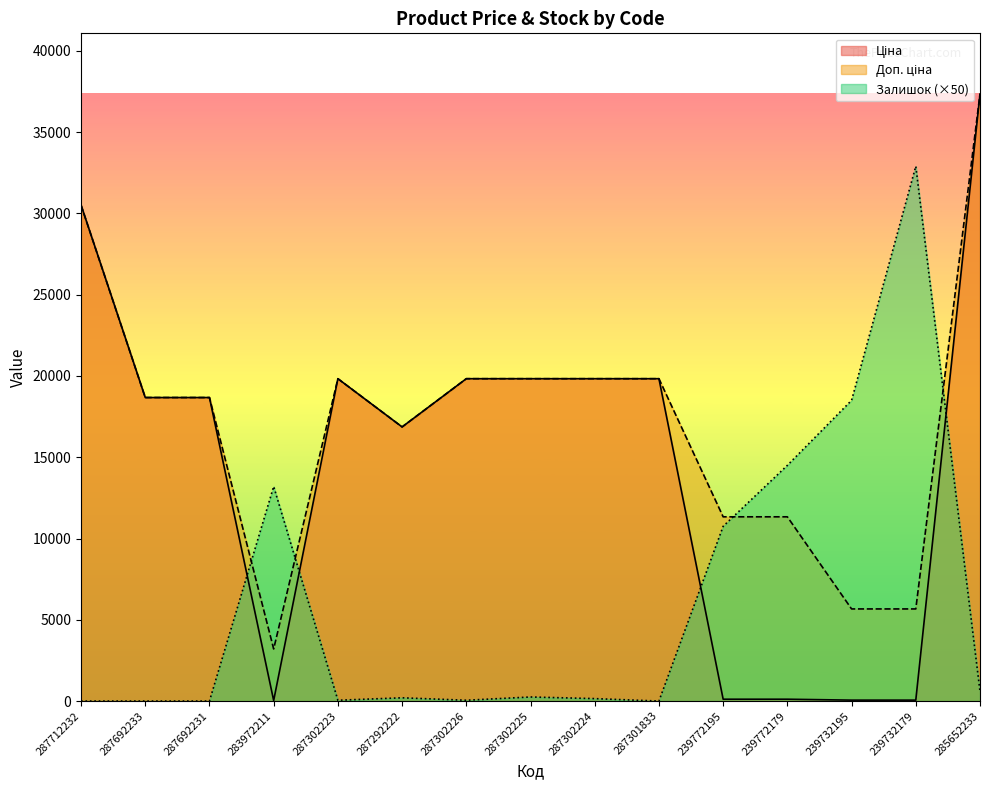

Rank the categories by Залишок value from lowest to highest.

287712232, 287692233, 287692231, 287301833, 287302223, 287302226, 287302224, 287292222, 287302225, 285652233, 239772195, 283972211, 239772179, 239732195, 239732179